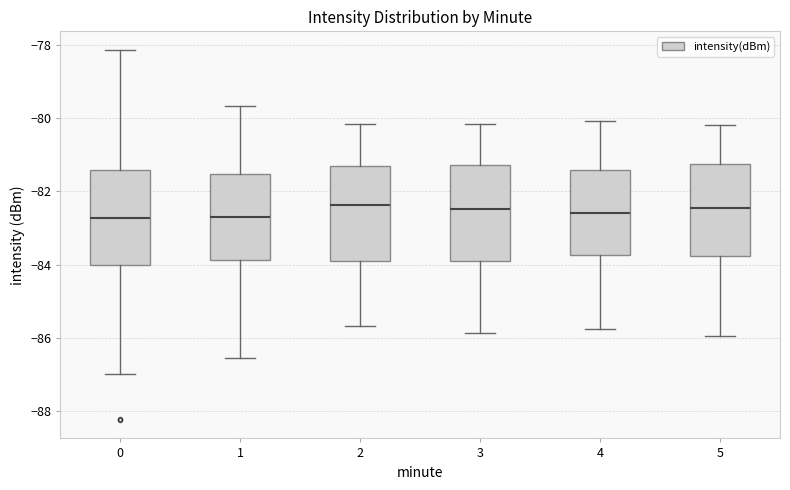

Reading left to right, read every box against the y-axis: the position of its median line, the range the box covers, and the ends of its whiskers. The values are not printed on the chart, so give them approximately, as read against the axis.

0: median -82.8, box -84.0 to -81.4, whiskers -87.0 to -78.2
1: median -82.8, box -83.8 to -81.6, whiskers -86.6 to -79.6
2: median -82.4, box -83.8 to -81.4, whiskers -85.6 to -80.2
3: median -82.4, box -84.0 to -81.2, whiskers -85.8 to -80.2
4: median -82.6, box -83.8 to -81.4, whiskers -85.8 to -80.0
5: median -82.4, box -83.8 to -81.2, whiskers -86.0 to -80.2